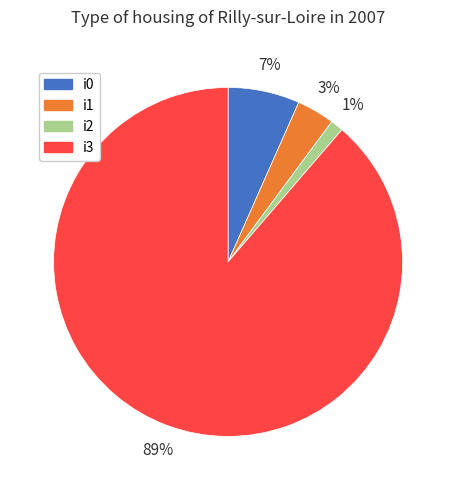

To the nearest percent, what portion does i0 represent?

7%